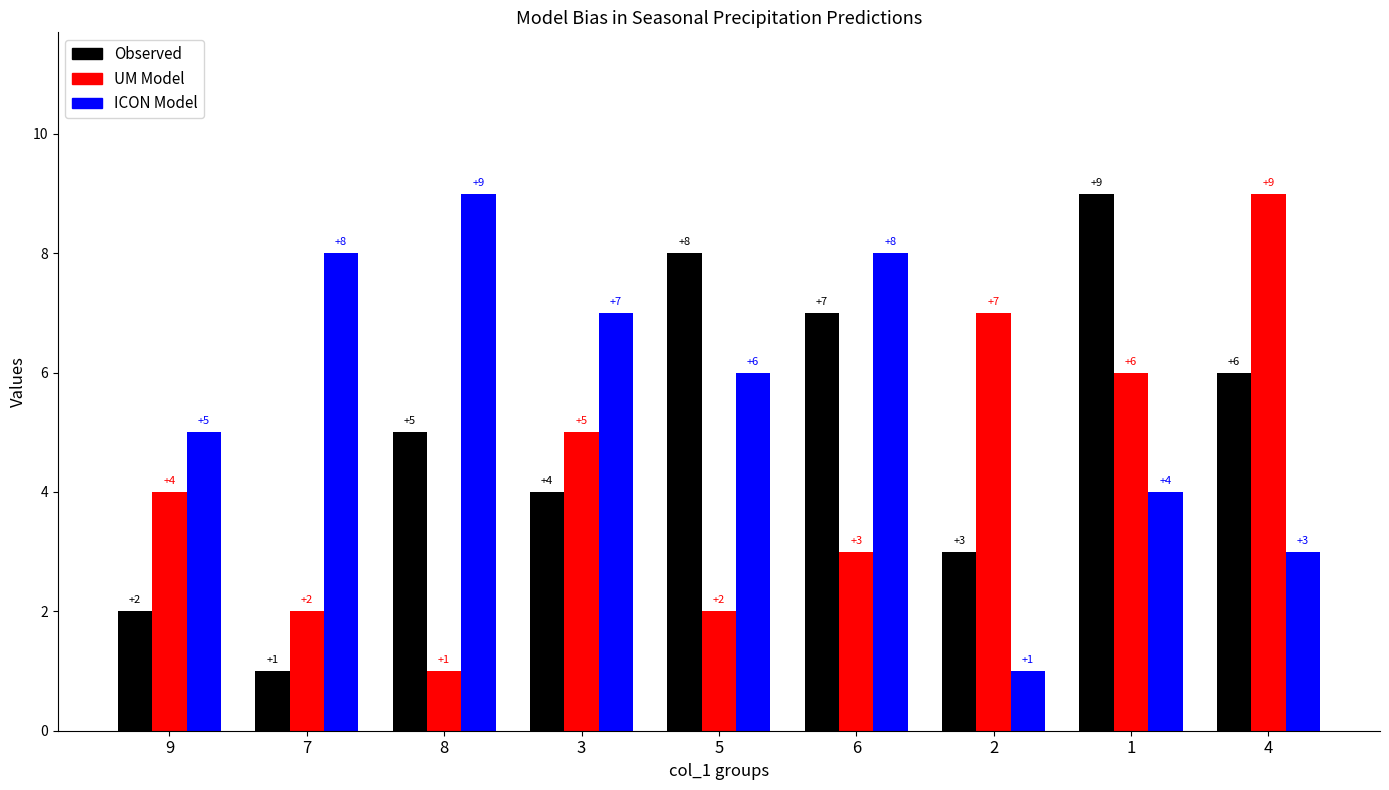

What is the maximum value shown in the chart?

9